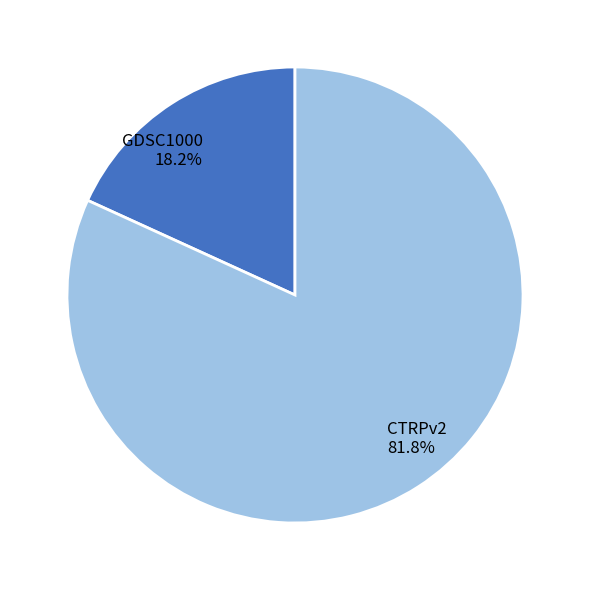

Which category has the smallest portion of the pie?

GDSC1000